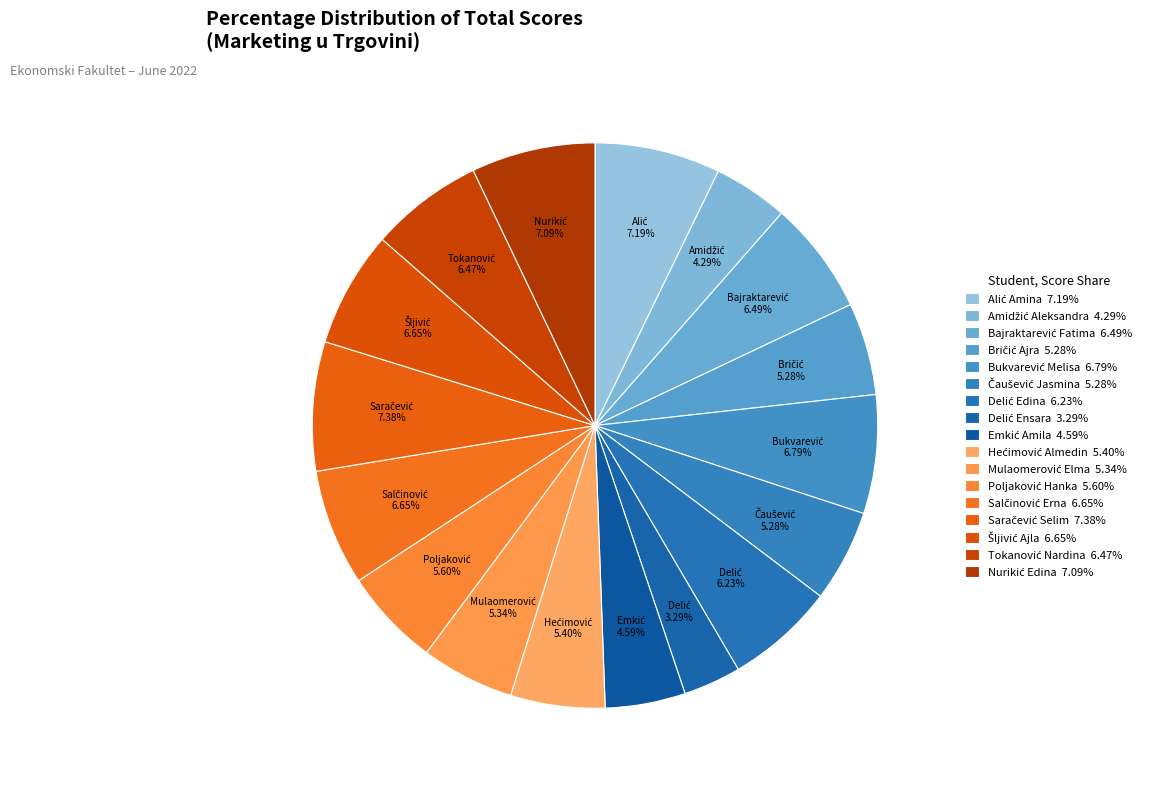

True or false: Emkić Amila accounts for 5% of the total.

True